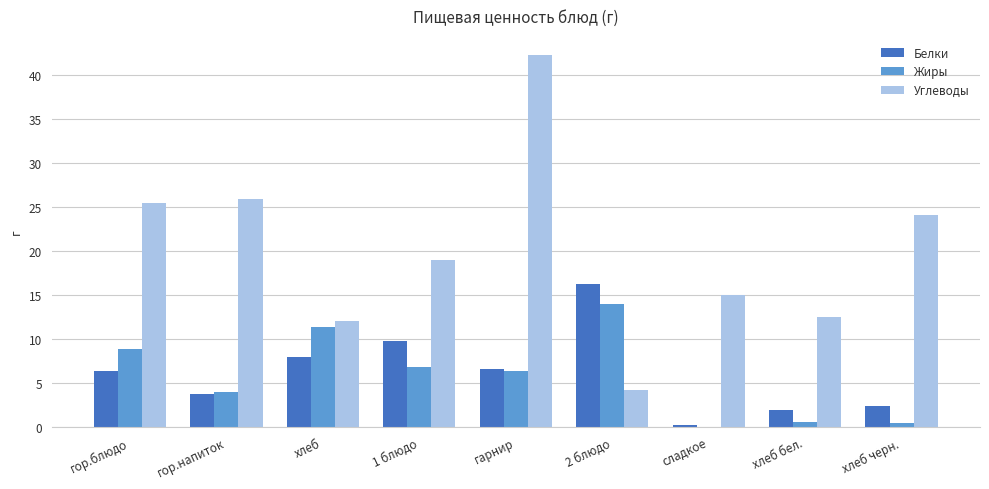

Which series has the largest total across all categories?

Углеводы